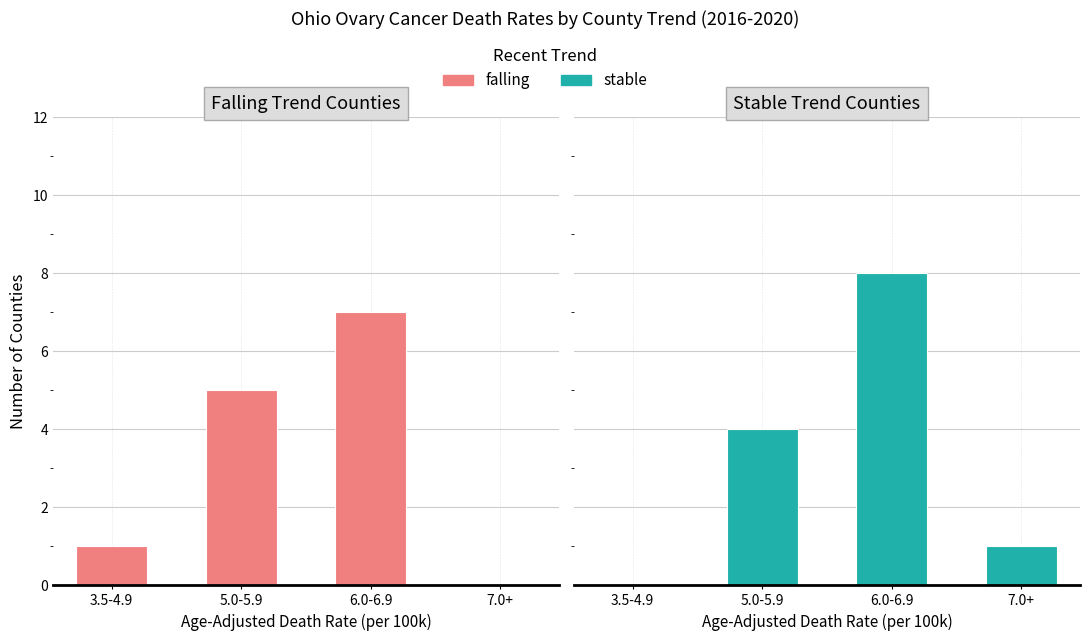

Which has a higher value, 6.0-6.9 or 5.0-5.9?

6.0-6.9